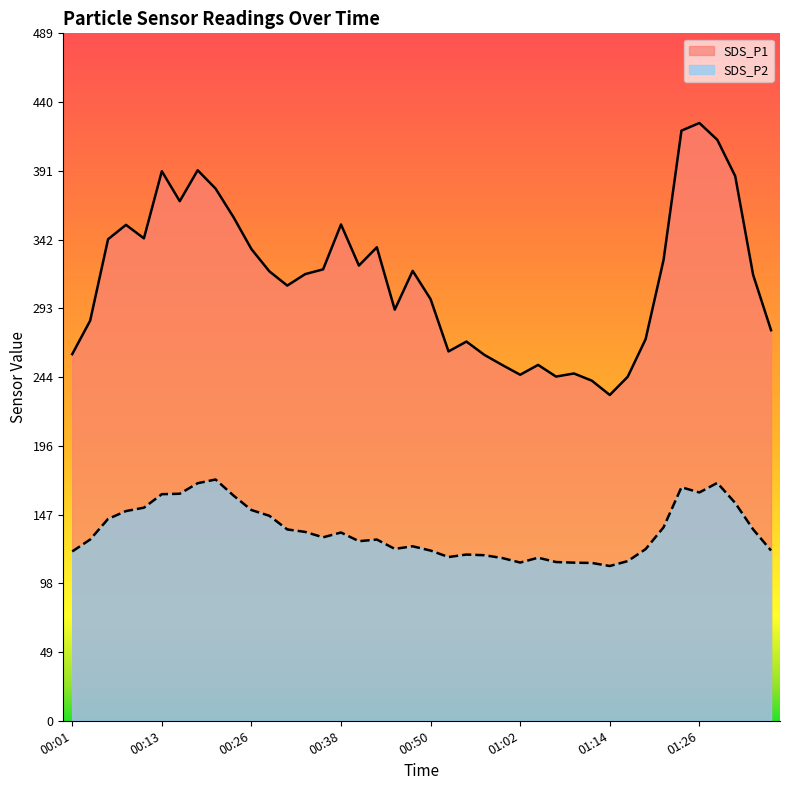

How many values in the SDS_P2 series exceed 130?

20